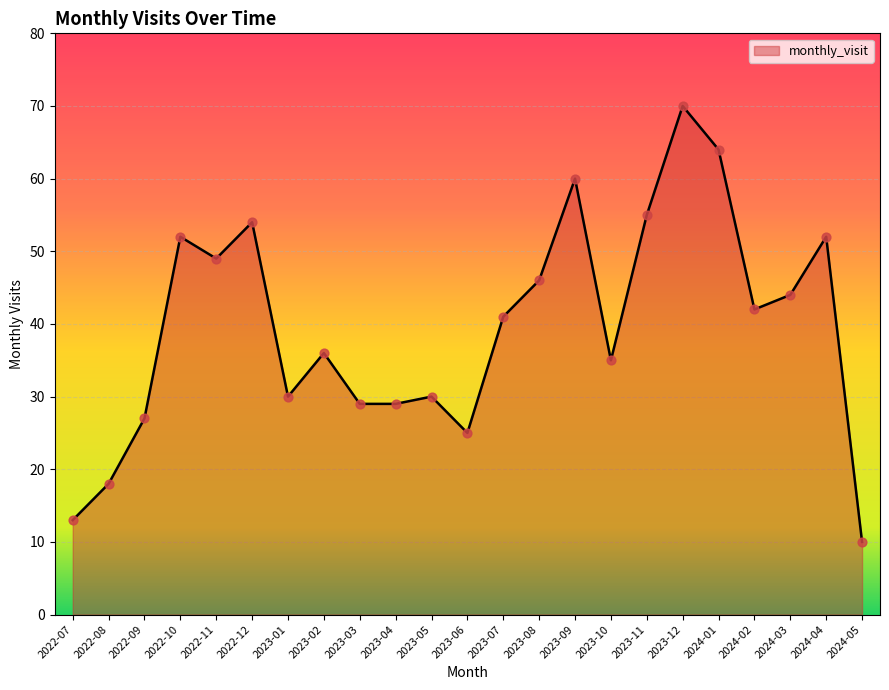

What is the change in value from 2022-11 to 2023-09?

+11